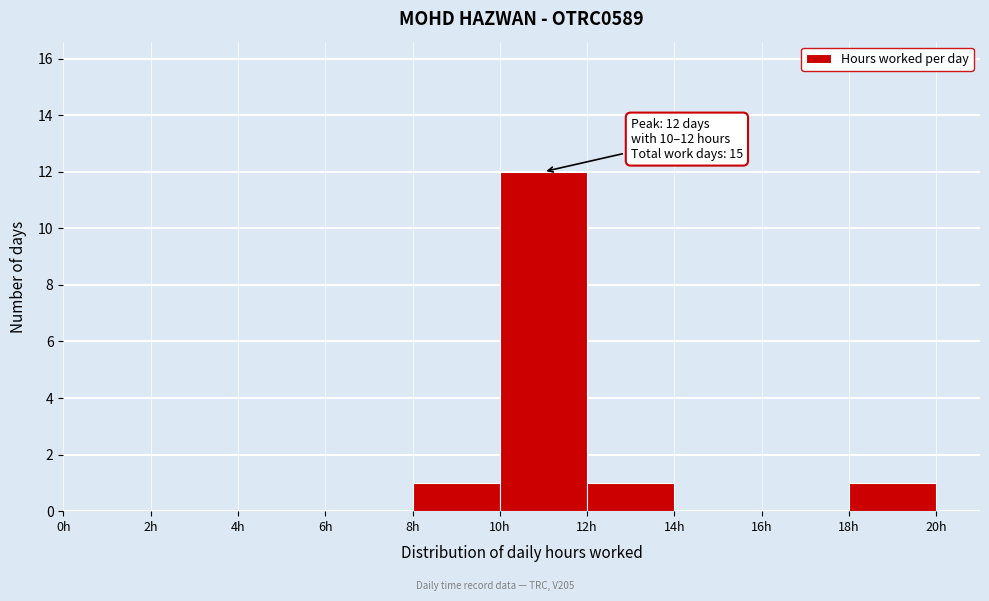

Which range on the x-axis has the tallest bar?

10 to 12